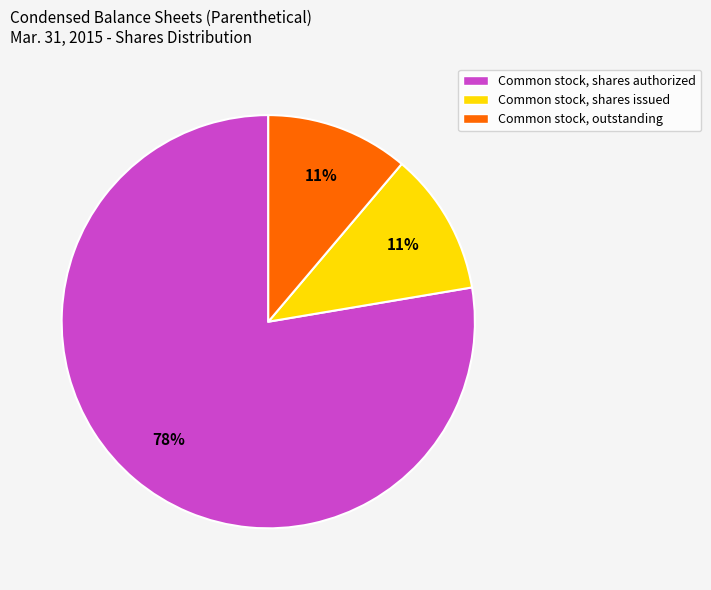

Which category has the biggest portion of the pie?

Common stock, shares authorized